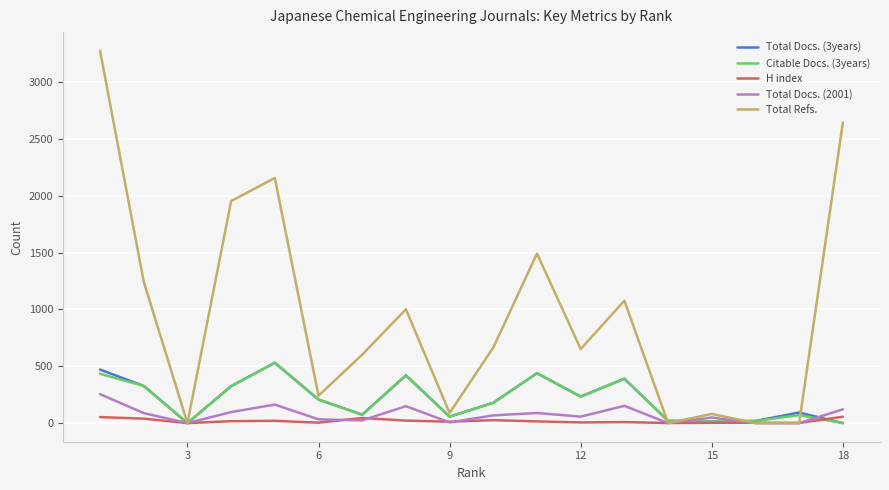

Which series has the largest range (max minus min)?

Total Refs.